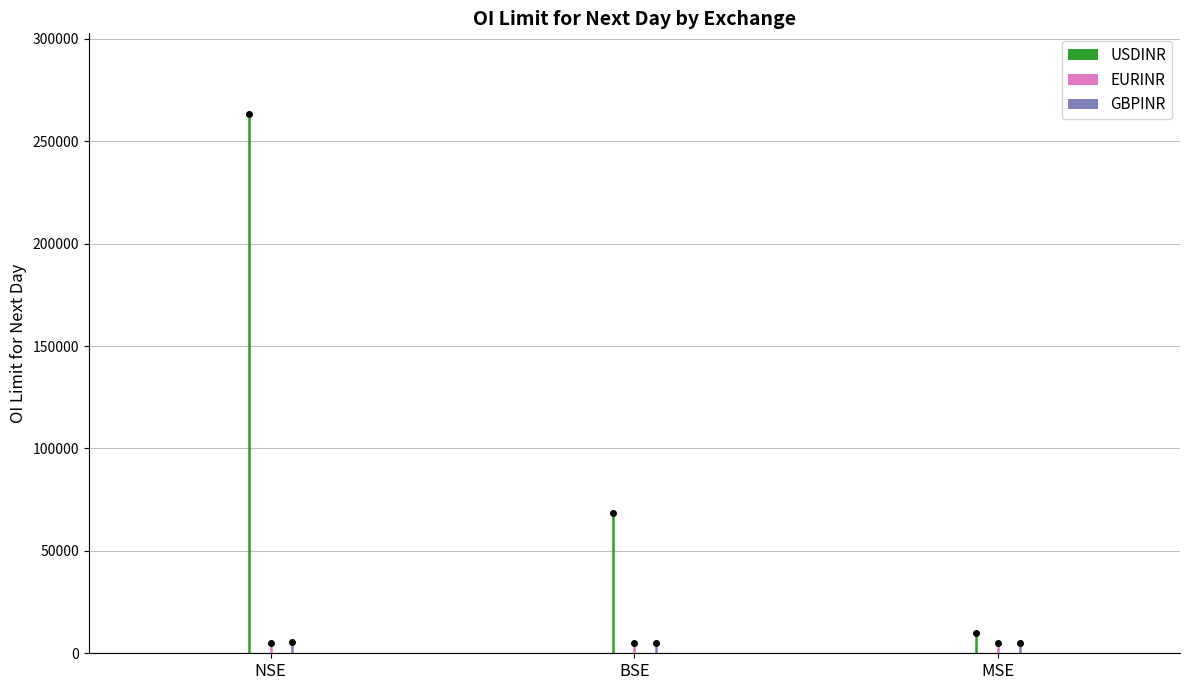

Count the number of categories in the chart.

3